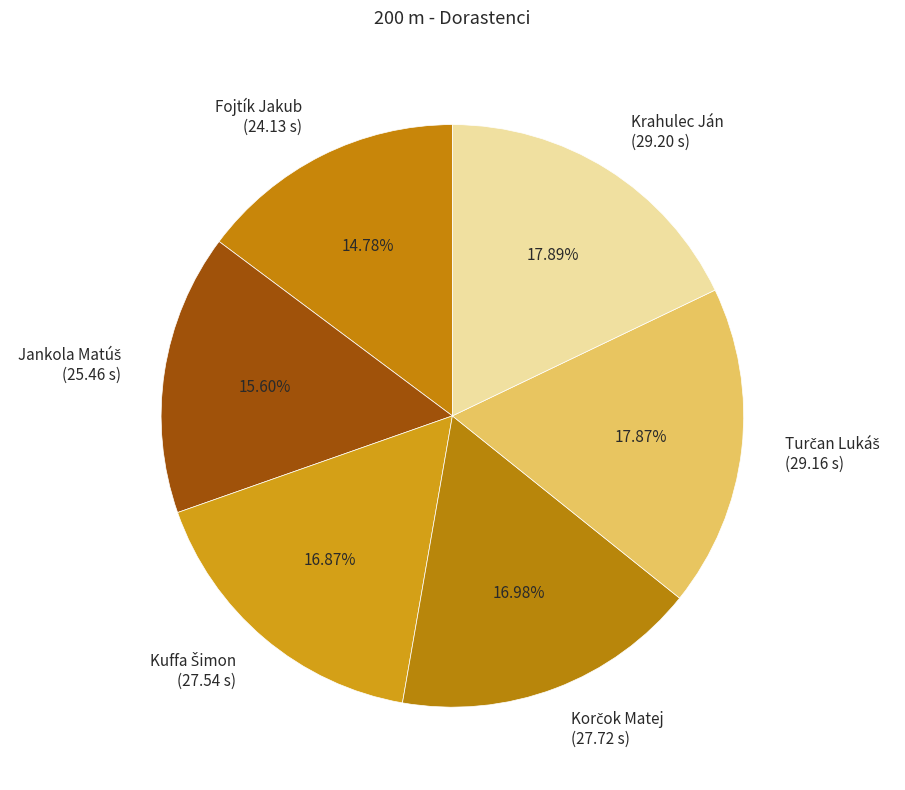

Is it true that Krahulec Ján is 12% of the pie?

False